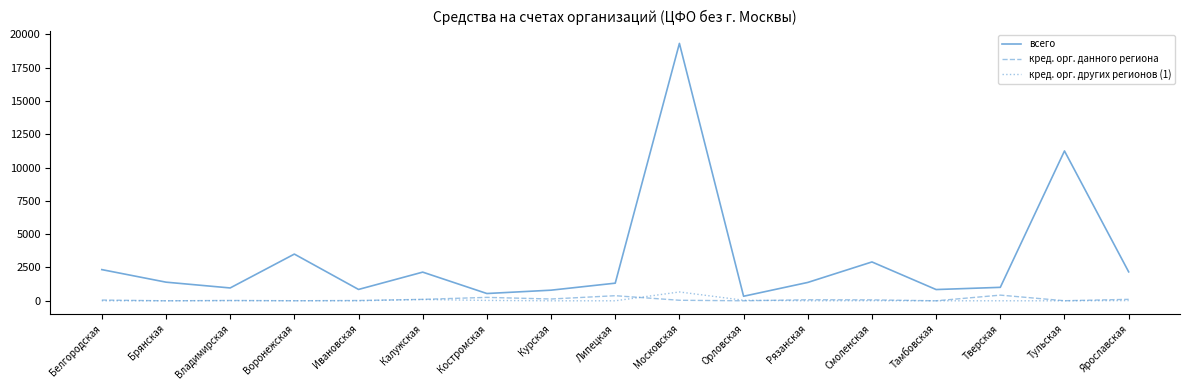

What position from the right is Тверская?

3